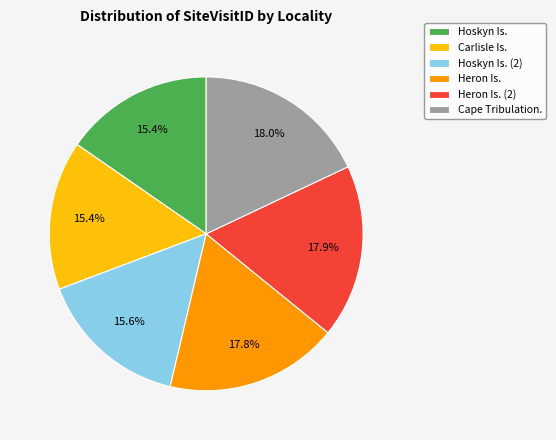

What is the ratio of the value at Heron Is. (2) to the value at Hoskyn Is.?

1.2